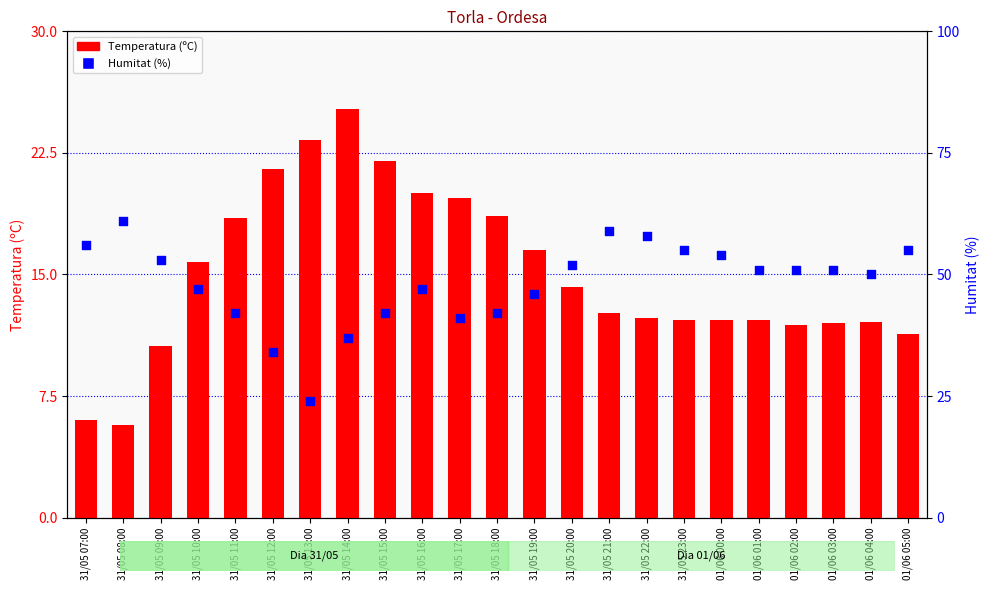

At how many categories does at least one series exceed 7?

23